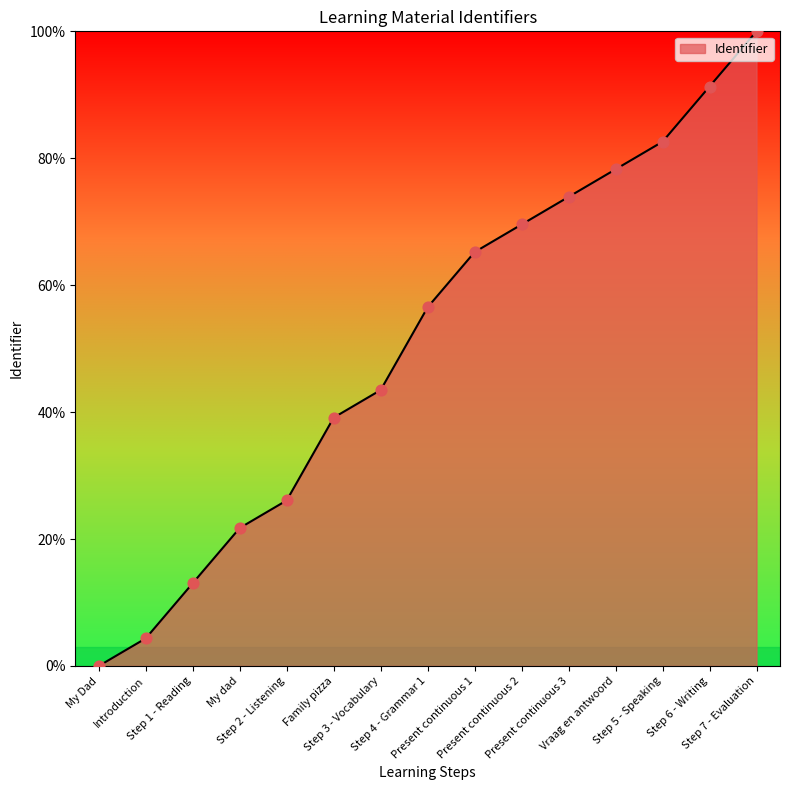

Approximately how many times larger is the value at My dad compared to Introduction?

5.0